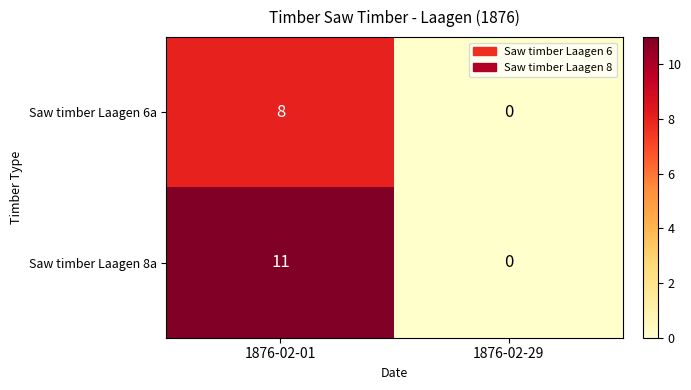

Rank the series by their average value, from highest to lowest.

Saw timber Laagen 8a, Saw timber Laagen 6a